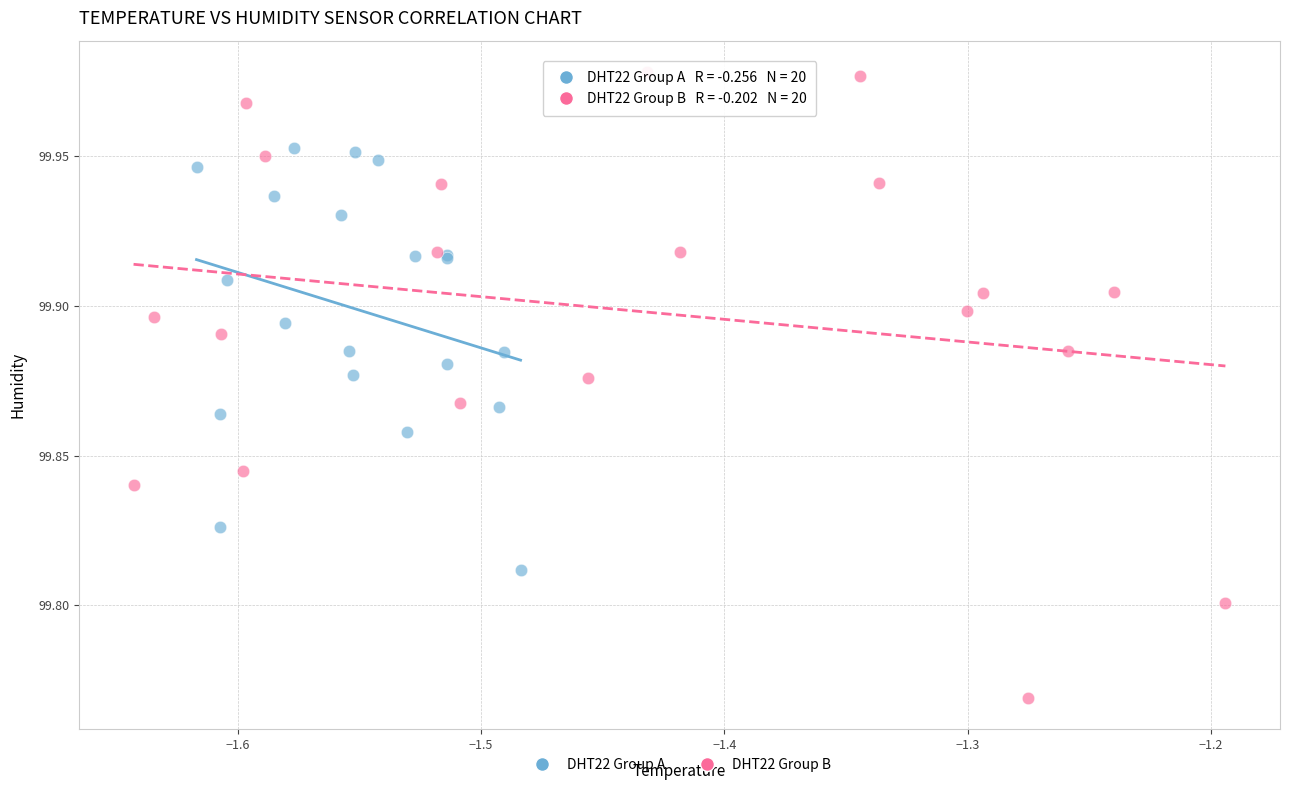

Which series reaches the minimum Y coordinate?

DHT22 Group B